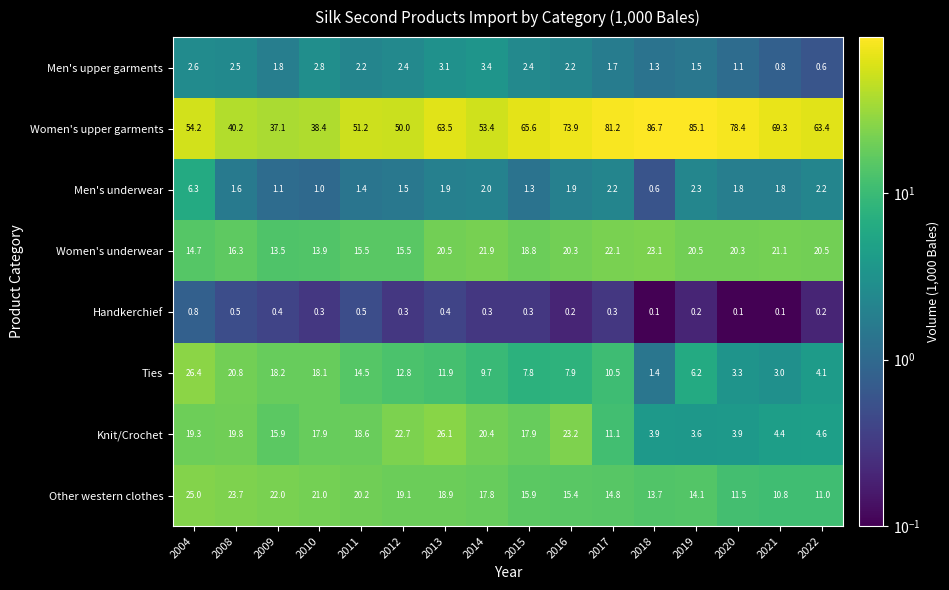

Rank the series by their maximum value, from lowest to highest.

Handkerchief, Men's upper garments, Men's underwear, Women's underwear, Other western clothes, Knit/Crochet, Ties, Women's upper garments